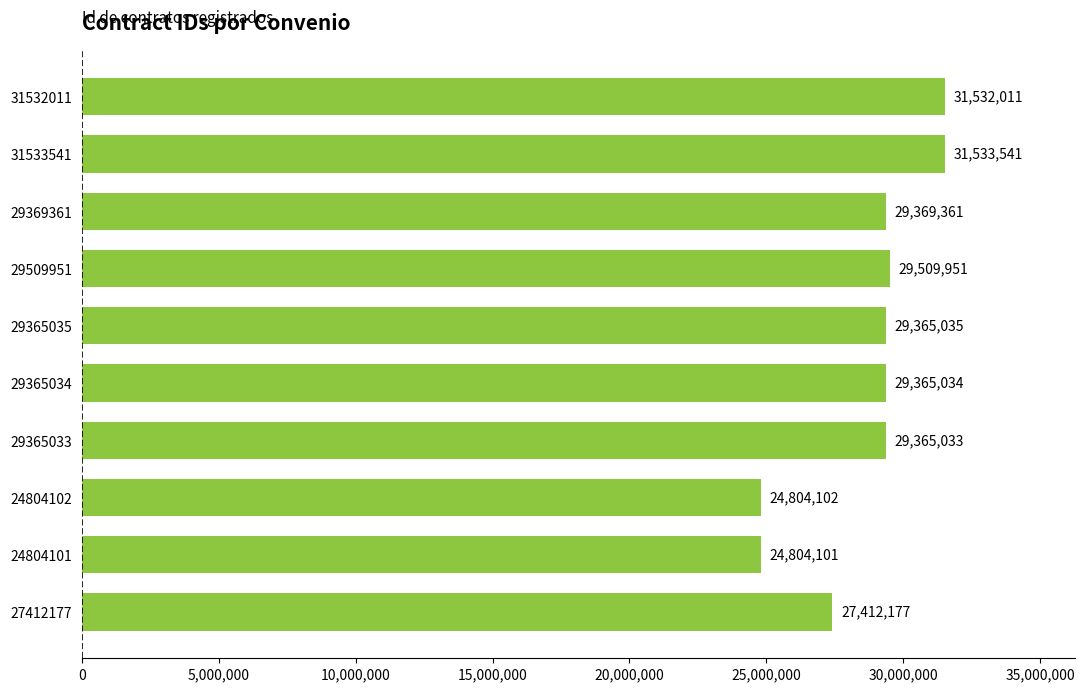

True or false: the data shows 7619494 at 29365033.

False